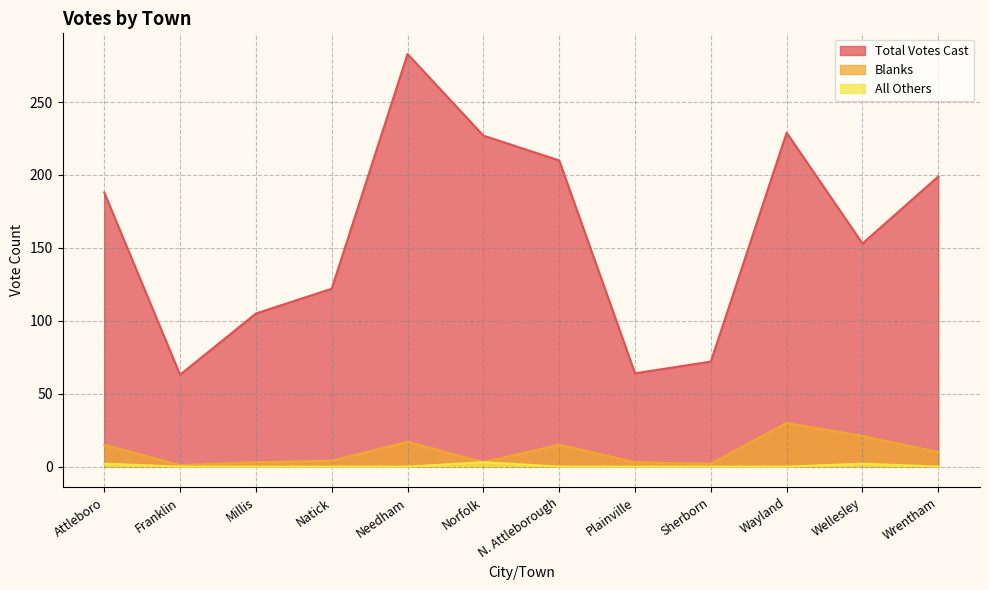

True or false: Blanks has more than 2 interior local peaks.

True